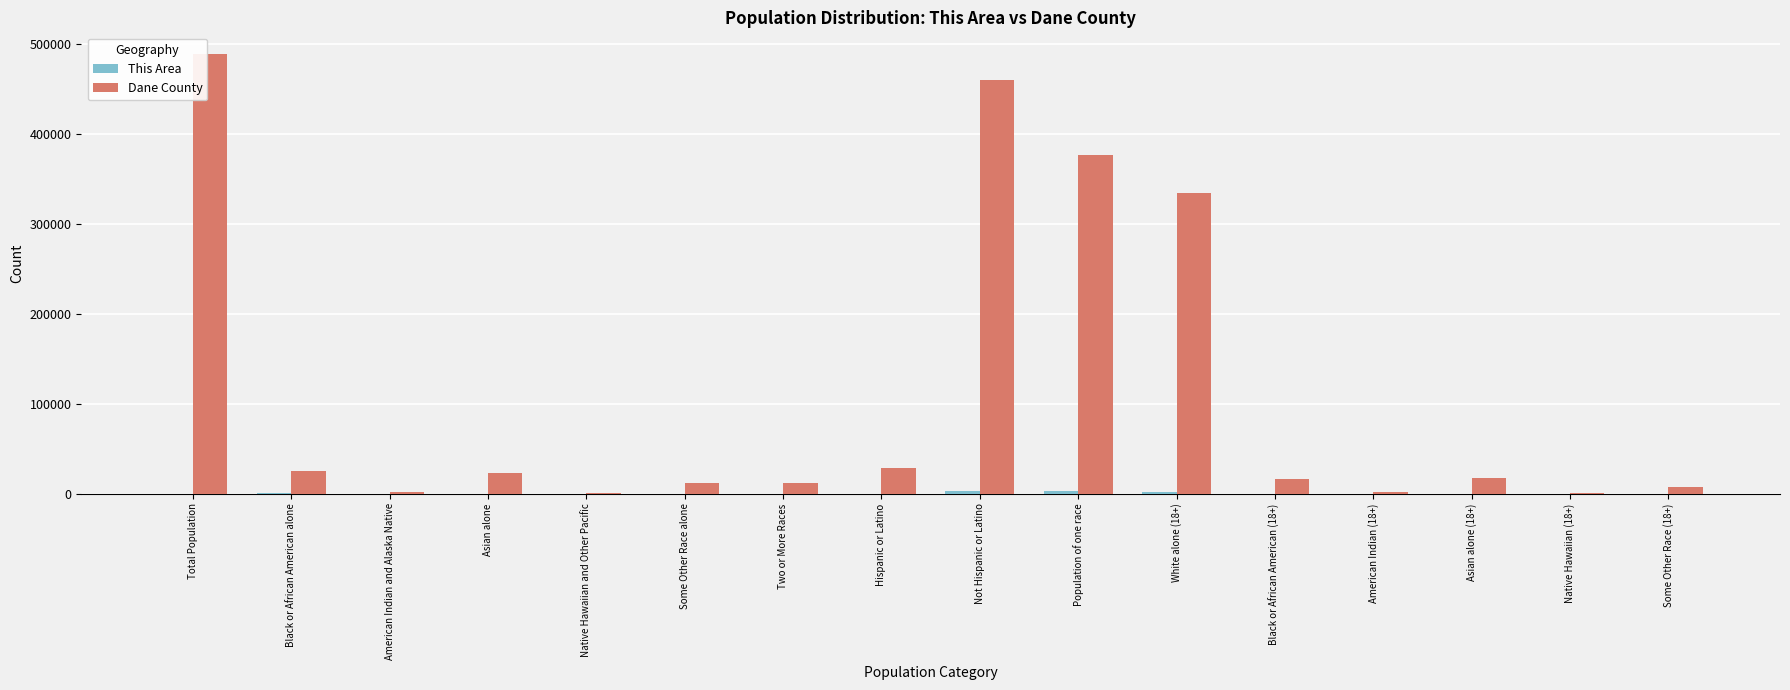

Does the chart contain stacked bars?

No